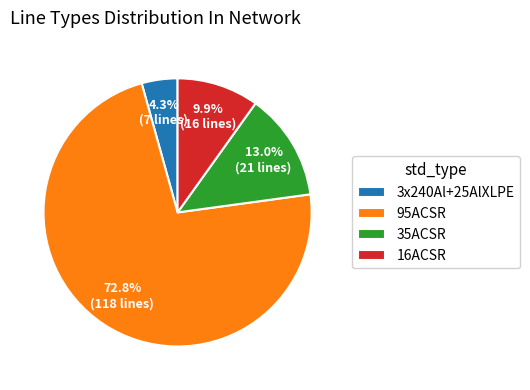

Count the number of slices in the pie.

4